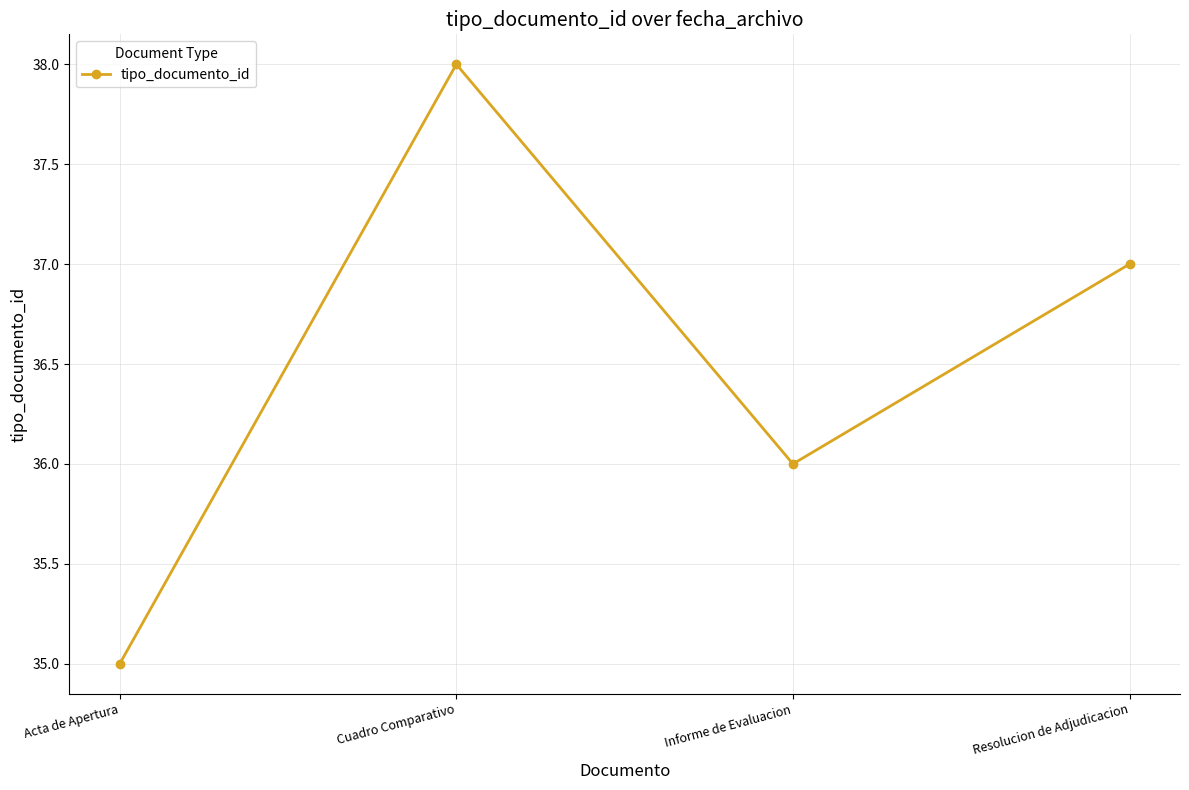

What is the difference between the second highest and second lowest values?

1